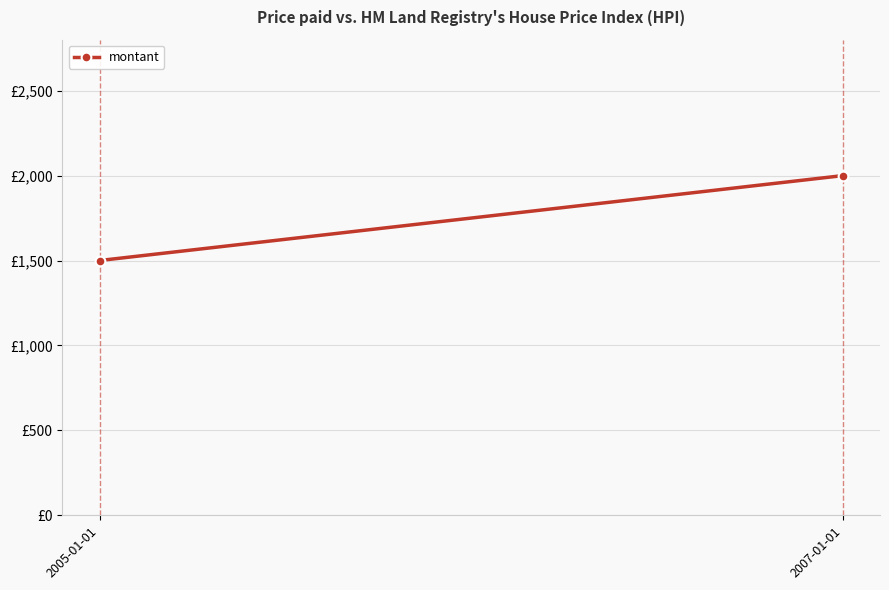

How many values are below 2000?

1